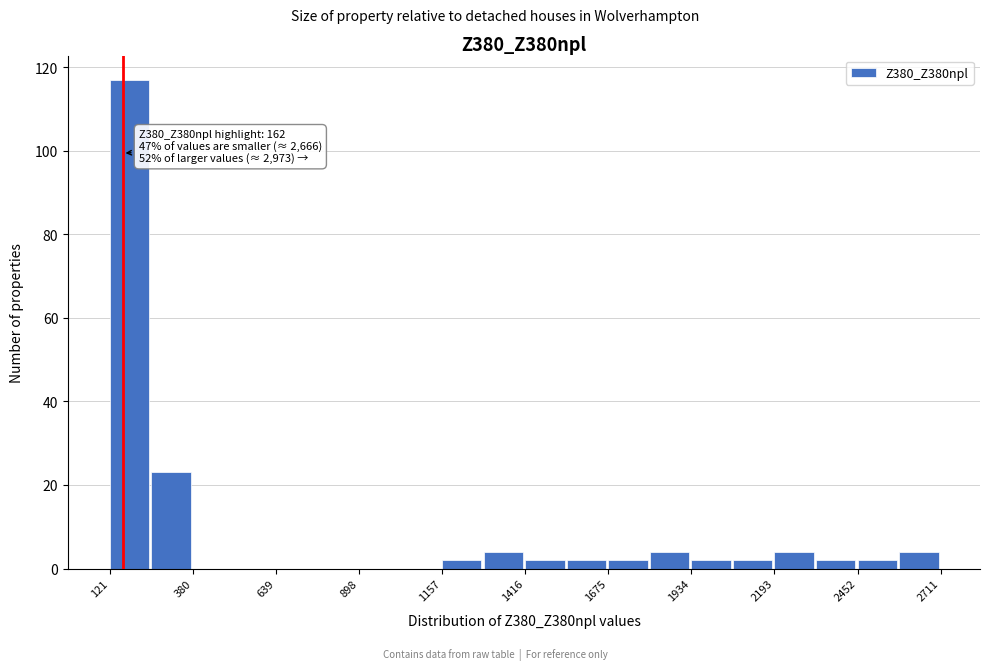

Around what value on the x-axis is the tallest bar? Give the approximate position of its centre, as read against the axis.

200